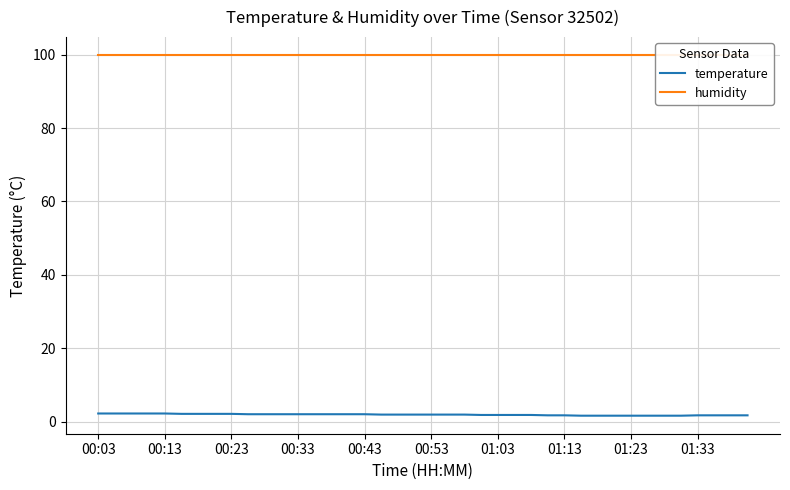

Which series has the largest total across all categories?

humidity